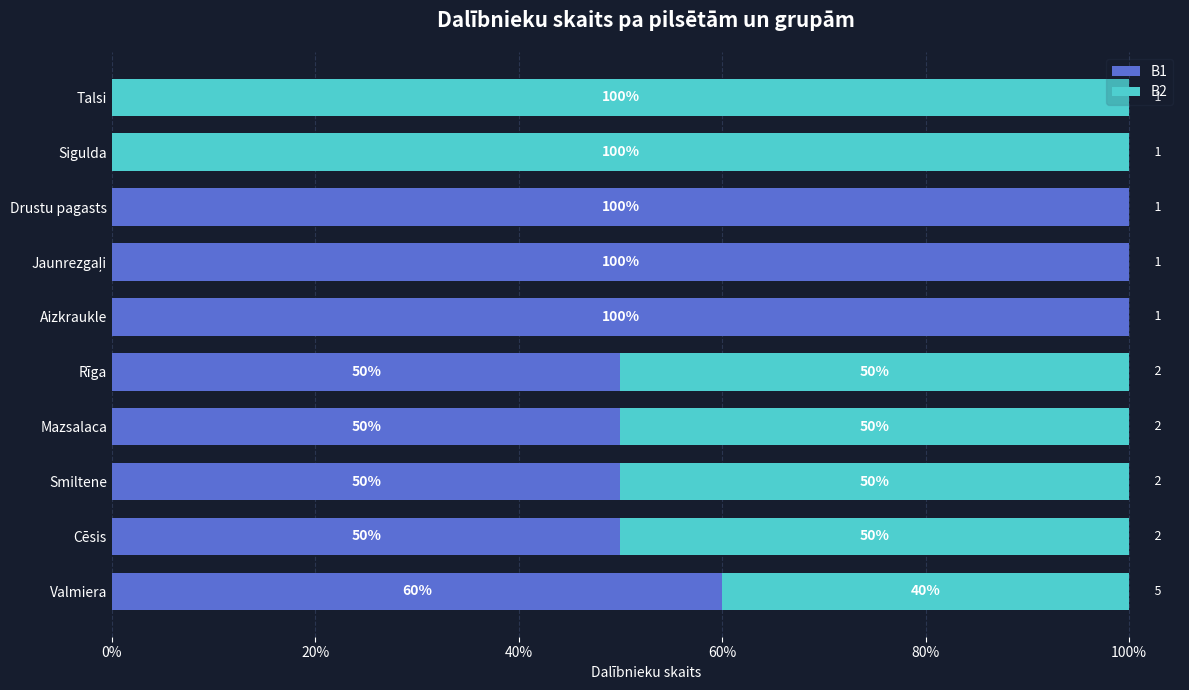

The B1 series shows 0 at Sigulda. True or false?

True